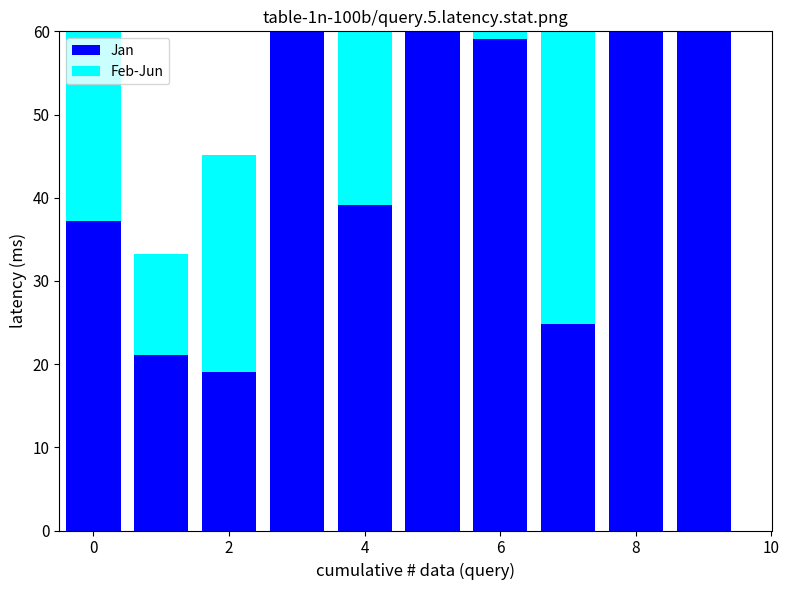

How many bars are there in total?

20